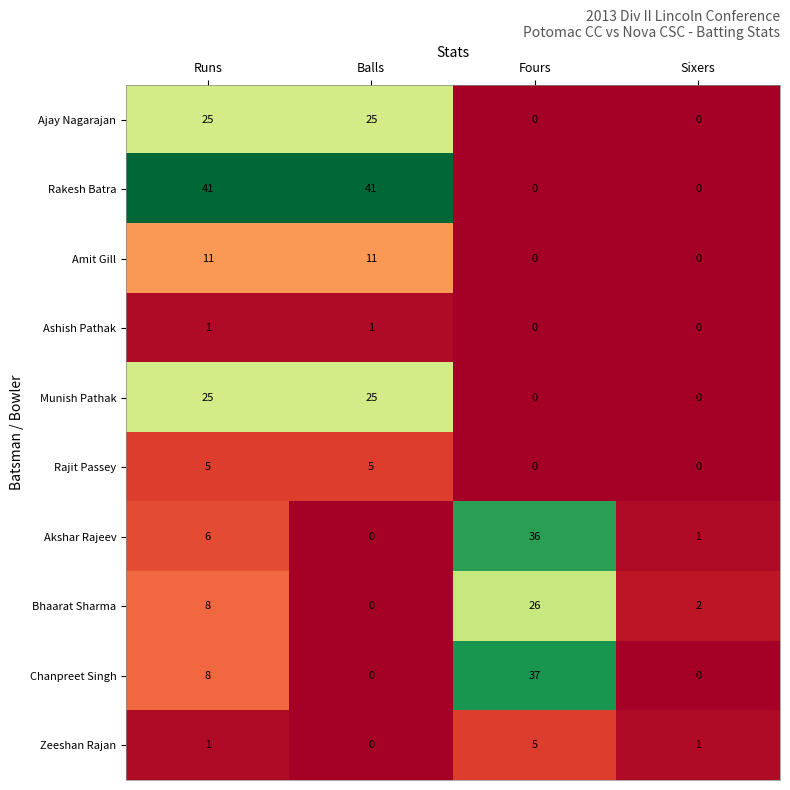

Is it true that Munish Pathak equals 25 at Balls?

True